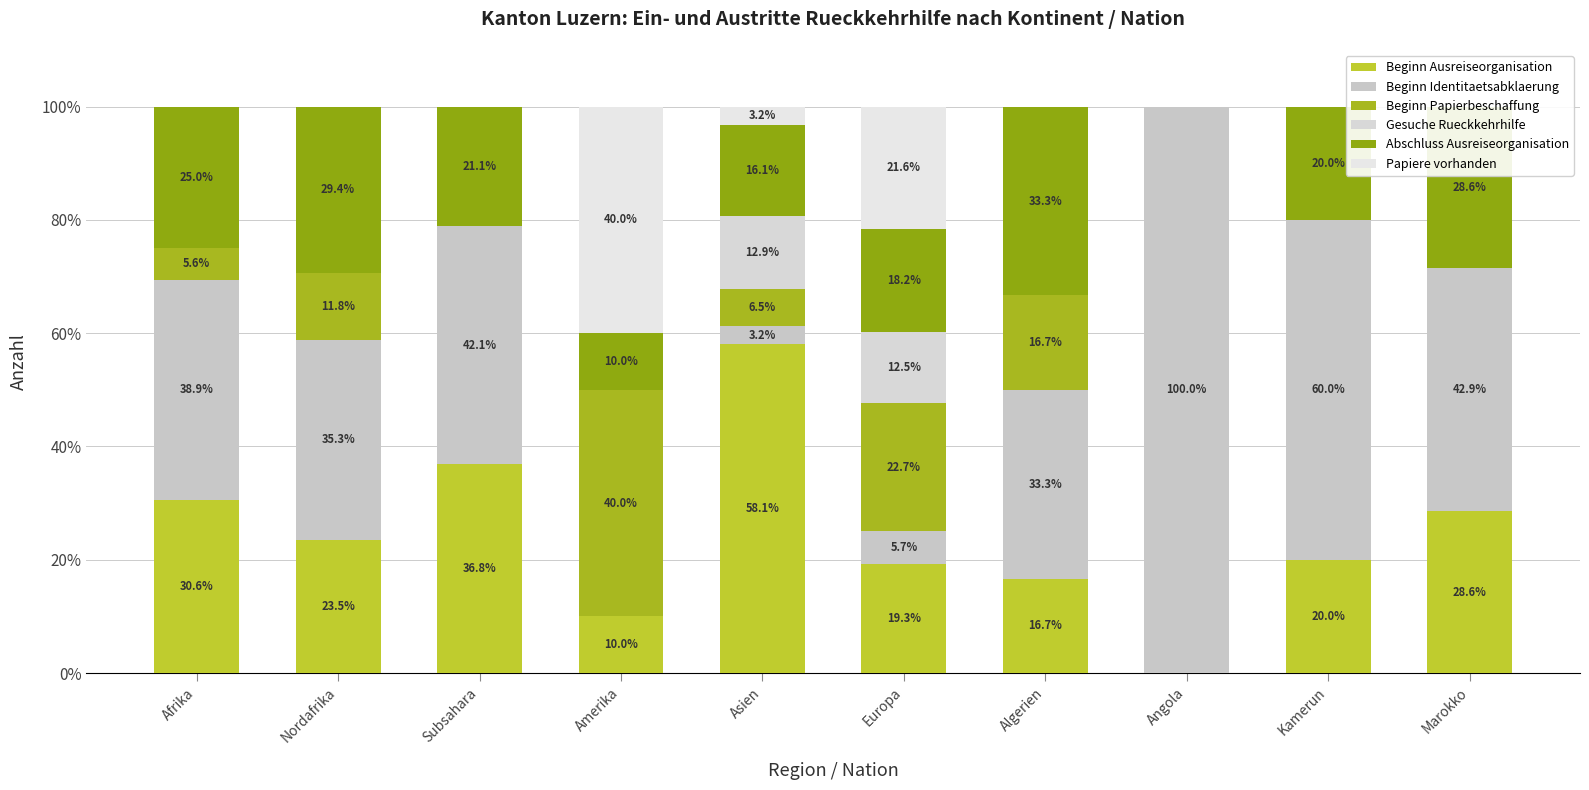

Between Marokko and Kamerun, which is larger?

Marokko